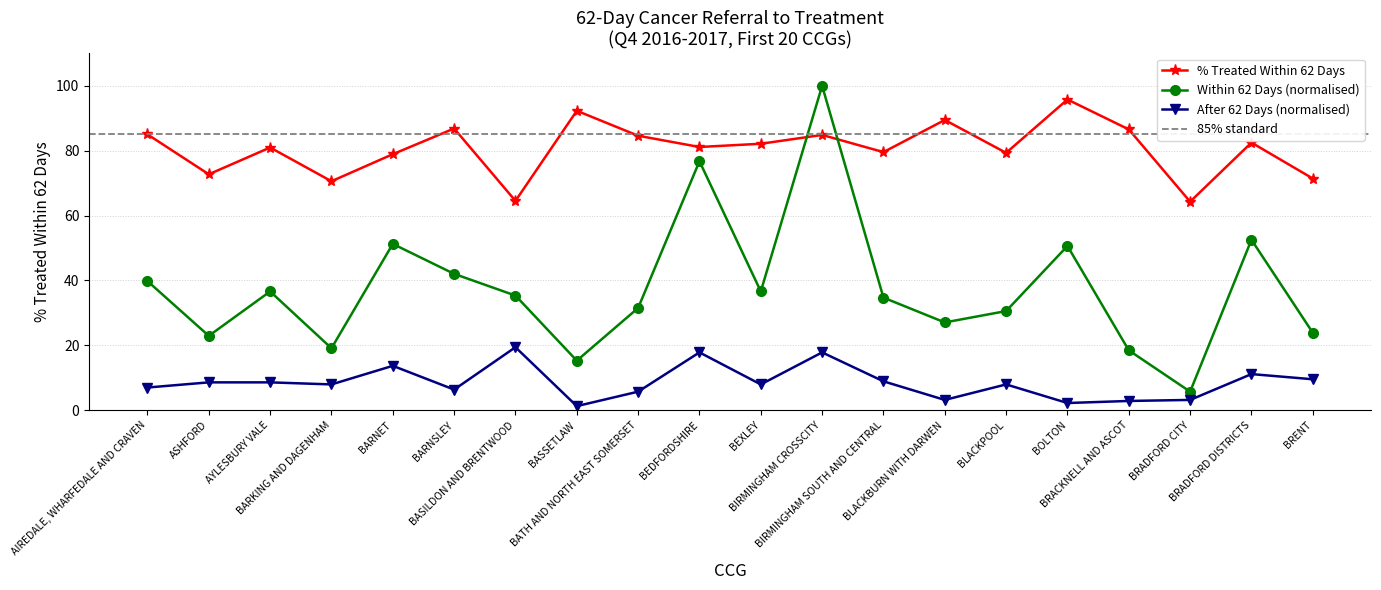

What is the difference between the maximum and minimum values in the Within 62 Days (count) series?

94.3